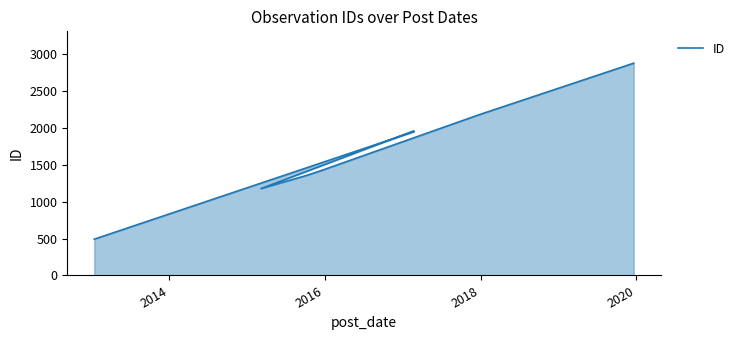

At which category does the data reach its first local peak?

2016